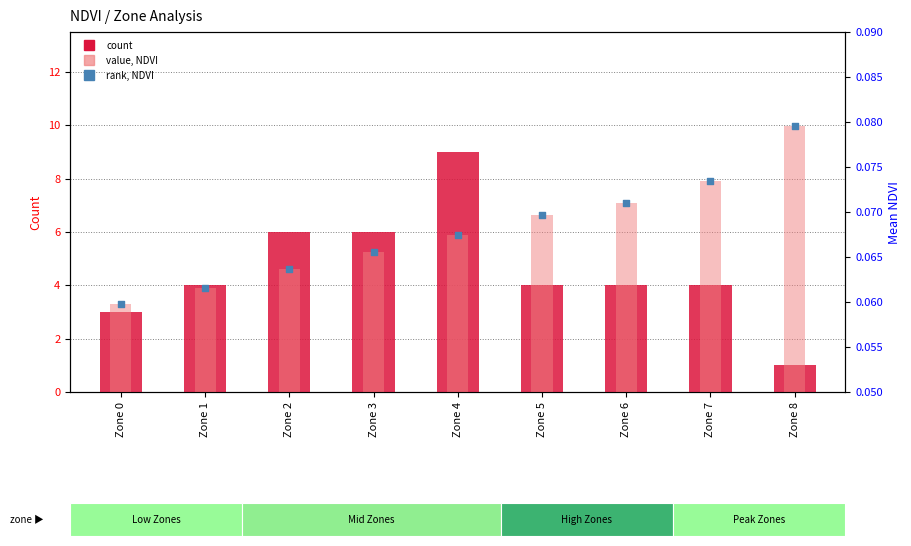

At which category is the sum across all series the highest?

Zone 4